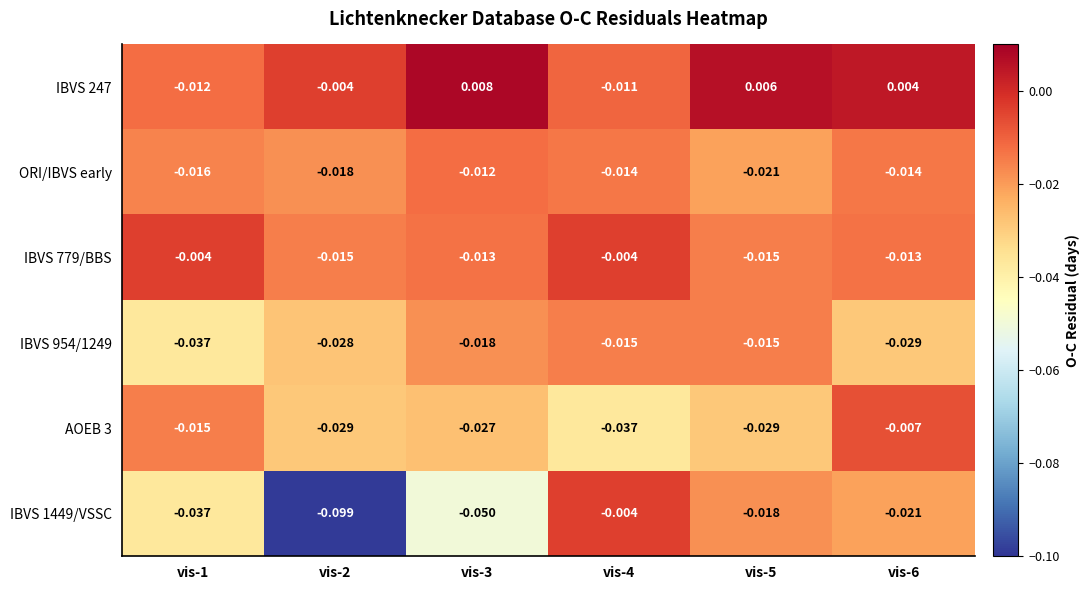

Is the value of AOEB 3 at vis-2 greater than the value of ORI/IBVS early at vis-5?

No